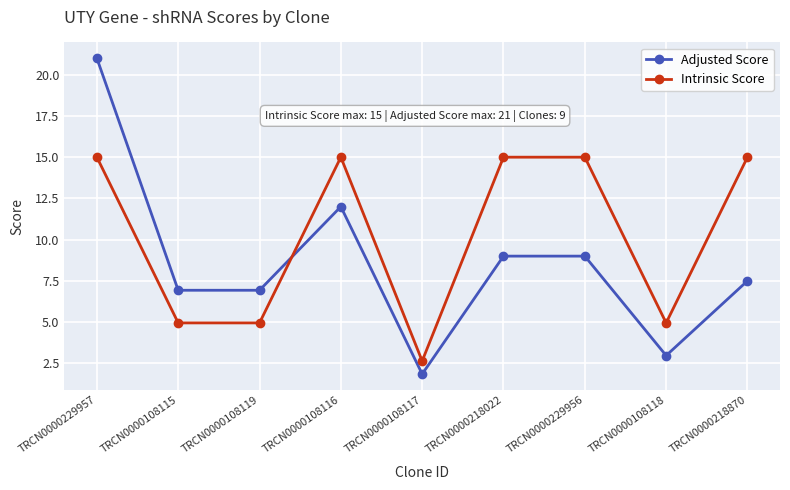

Between which two adjacent categories do Adjusted Score and Intrinsic Score first intersect?

TRCN0000108119 and TRCN0000108116